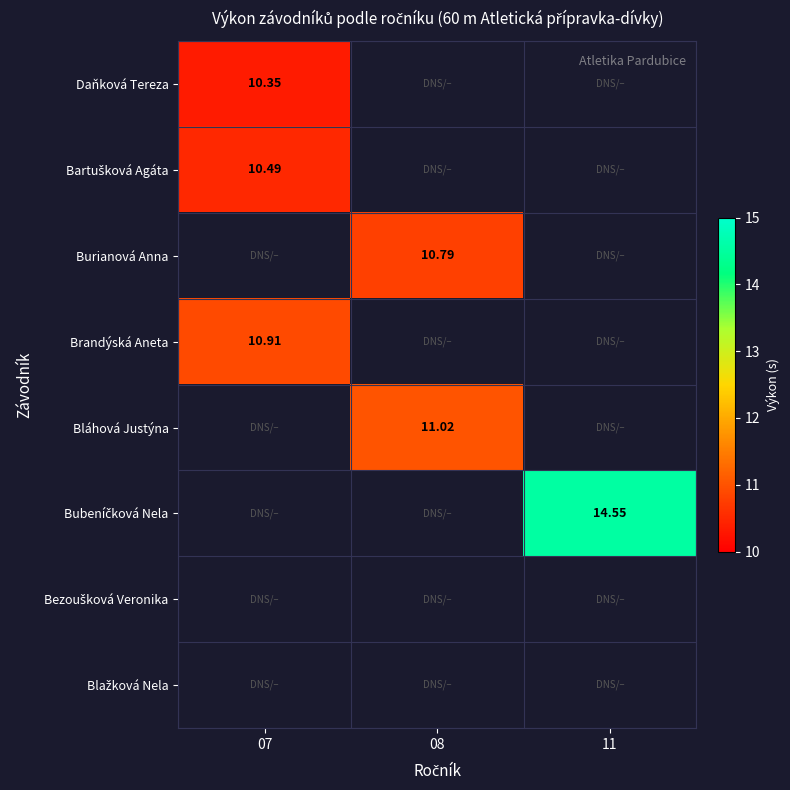

How many values in Burianová Anna are above zero?

1